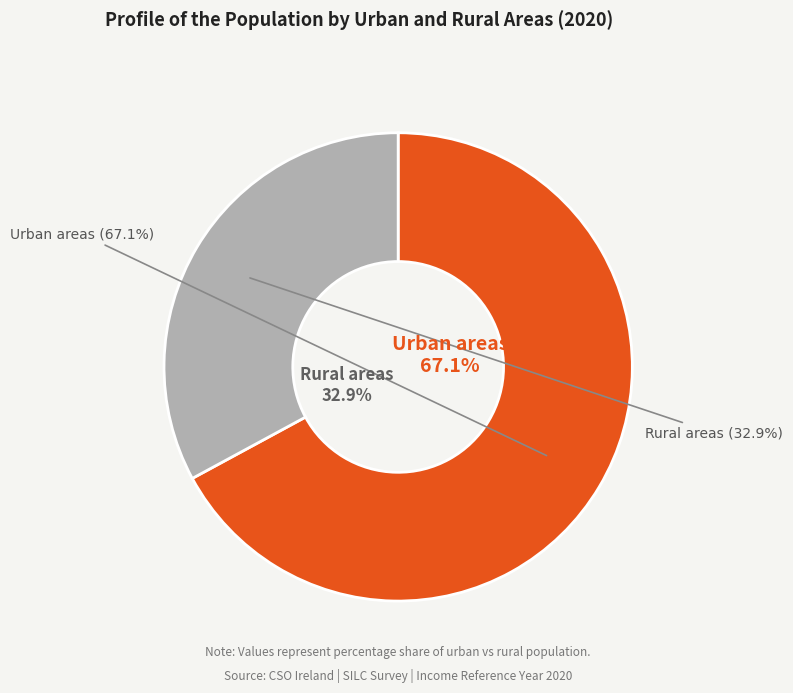

Does Urban areas account for over 50% of the chart?

Yes